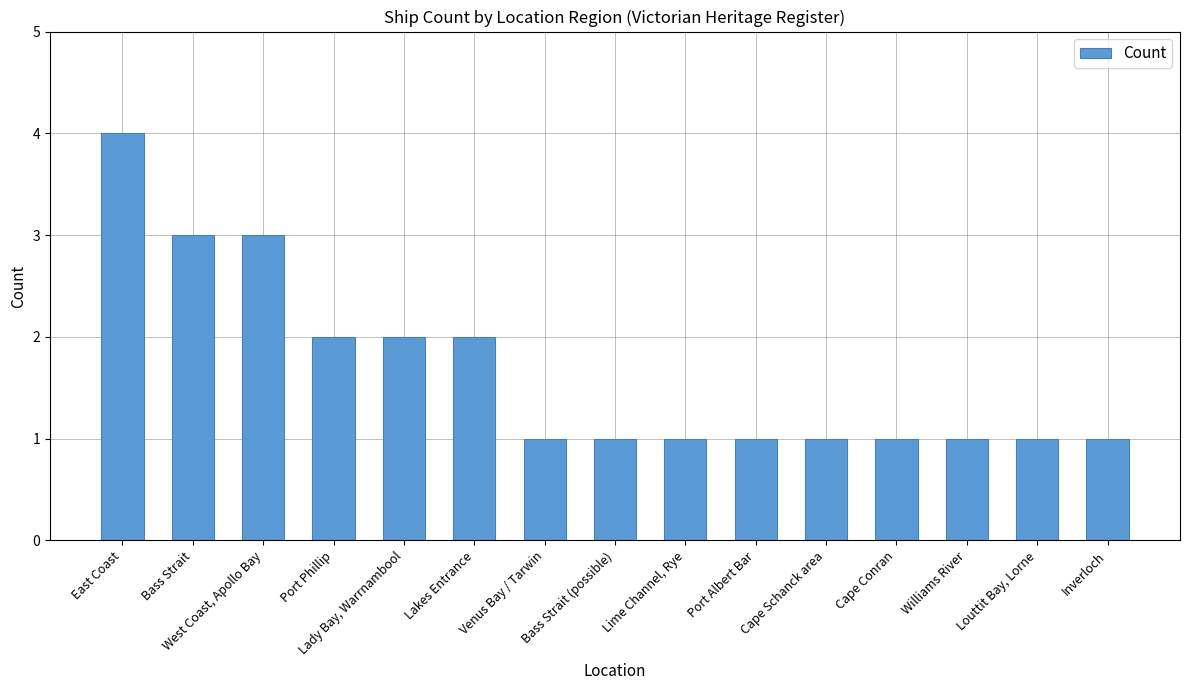

Which category has the highest value across all series?

East Coast